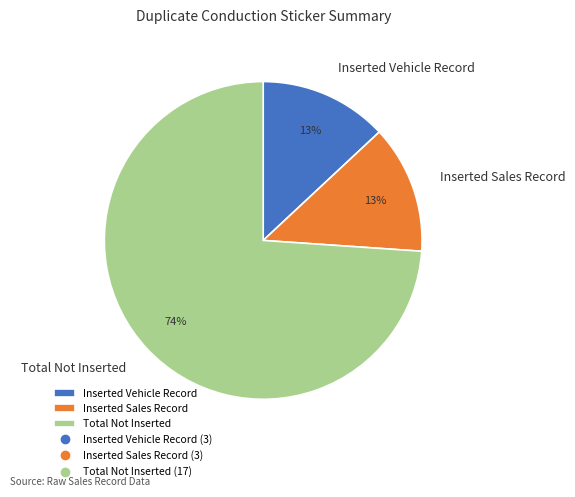

Does Inserted Sales Record account for over 50% of the chart?

No